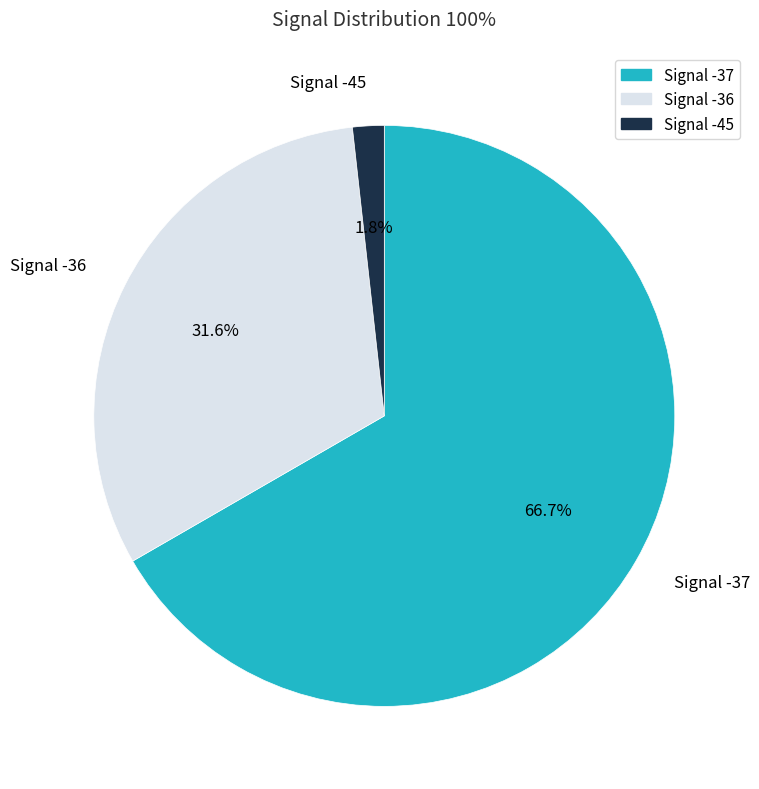

Count the number of slices in the pie.

3